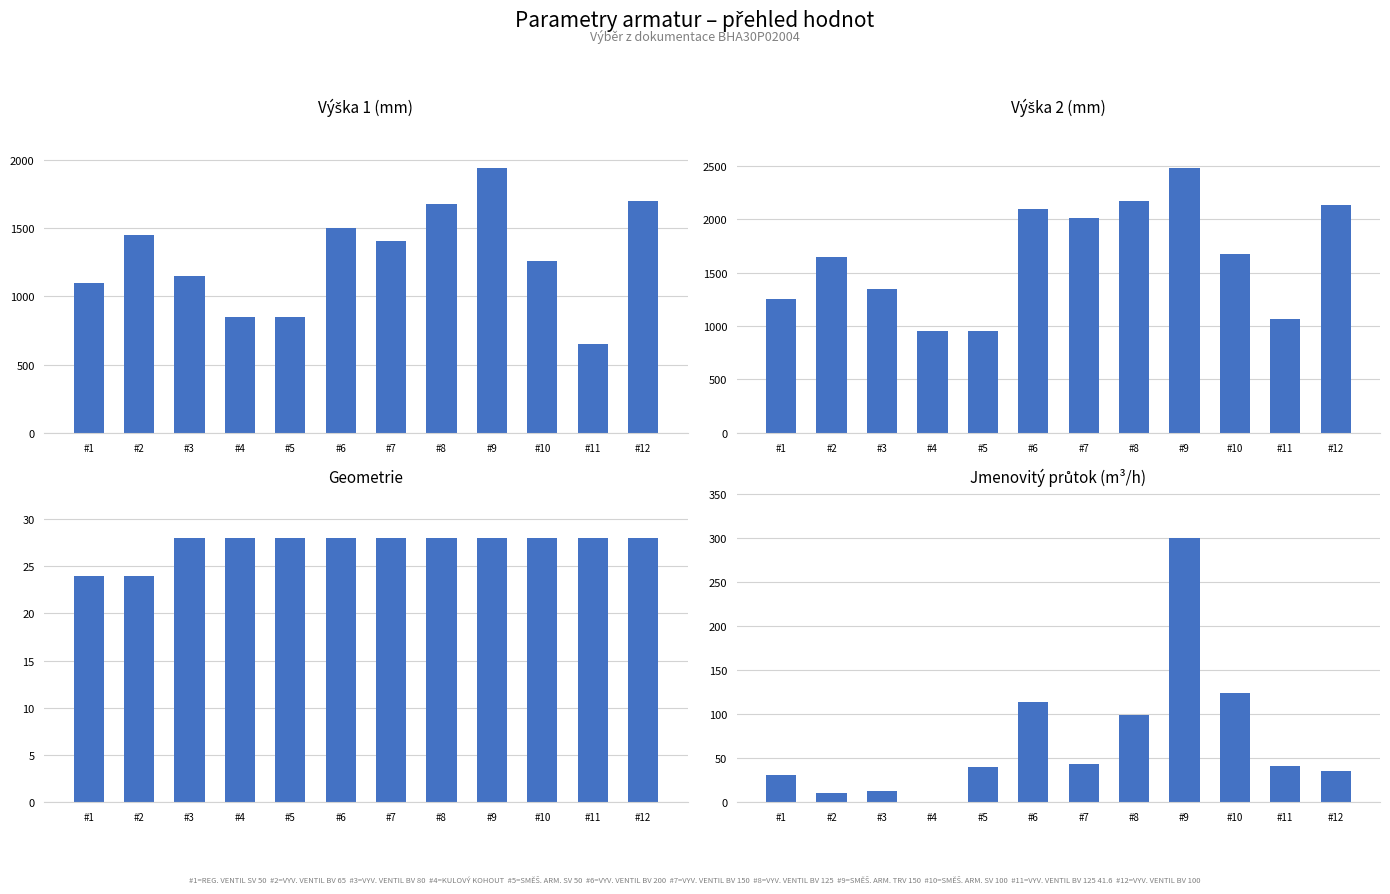

True or false: jmenovity_prutok has a value of 14.9 at #11.

False